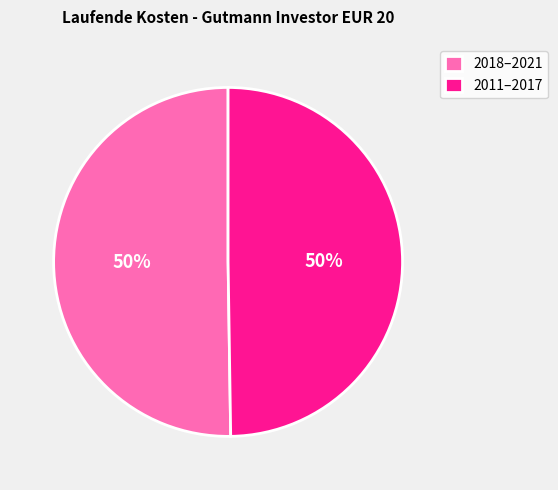

To the nearest percent, what portion does 2018–2021 represent?

50%